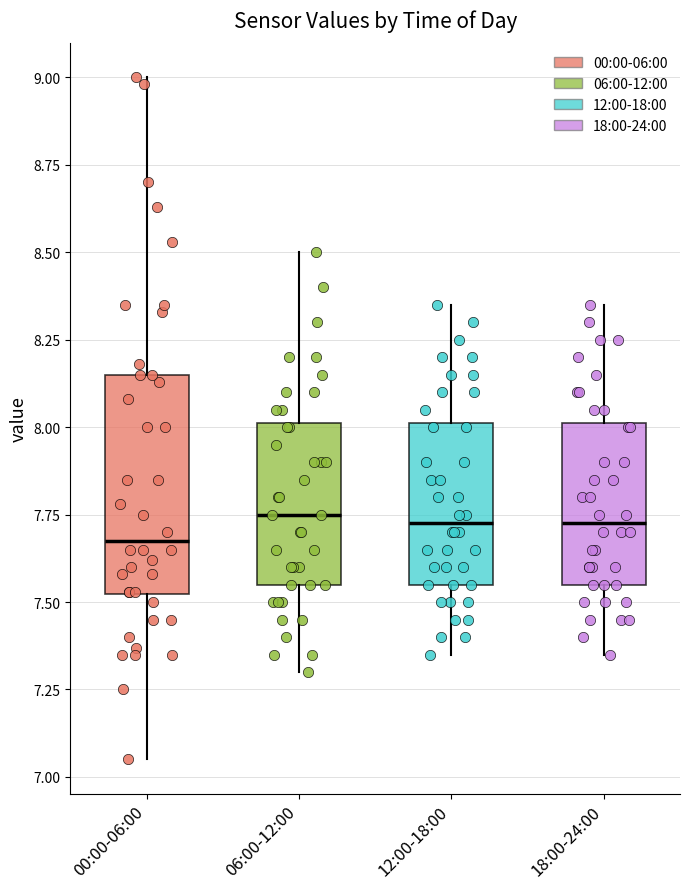

Which box is the tallest, from its lower edge to its upper edge?

00:00-06:00